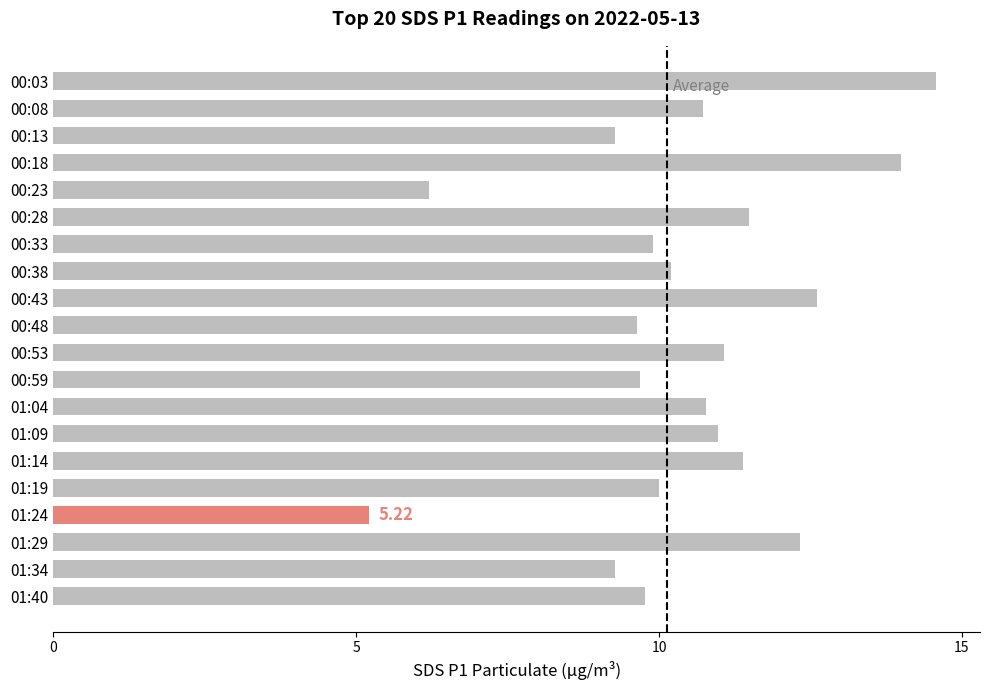

Which has a higher value, 01:29 or 00:48?

01:29